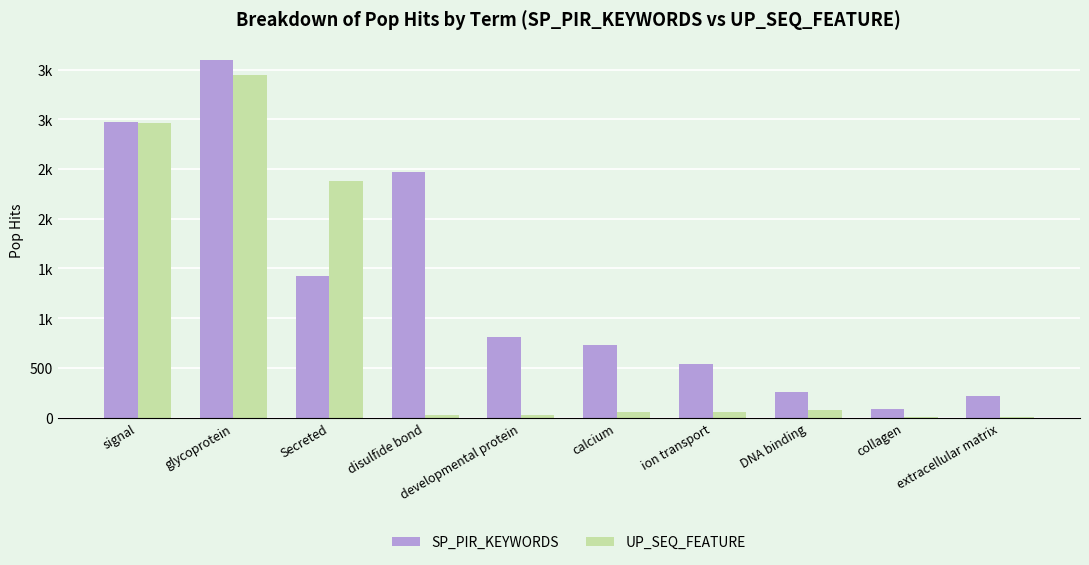

Which category has the highest value in the SP_PIR_KEYWORDS series?

glycoprotein